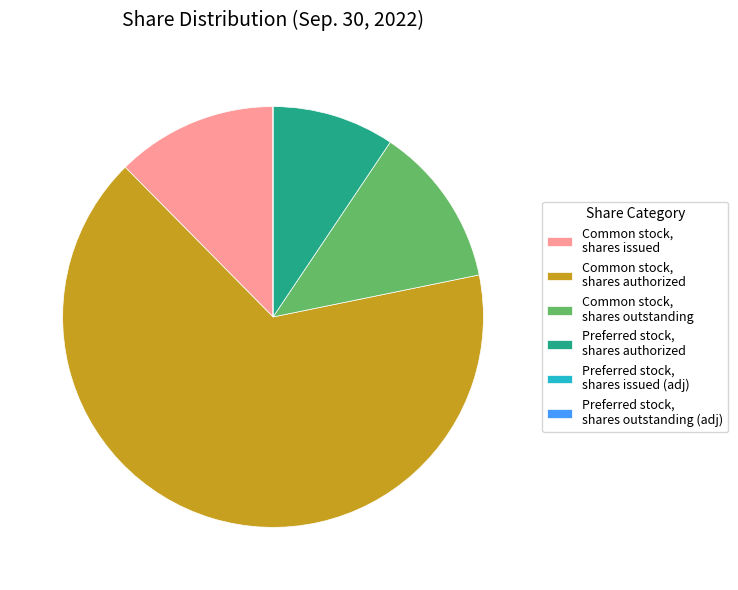

What is the majority slice?

Common stock, shares authorized